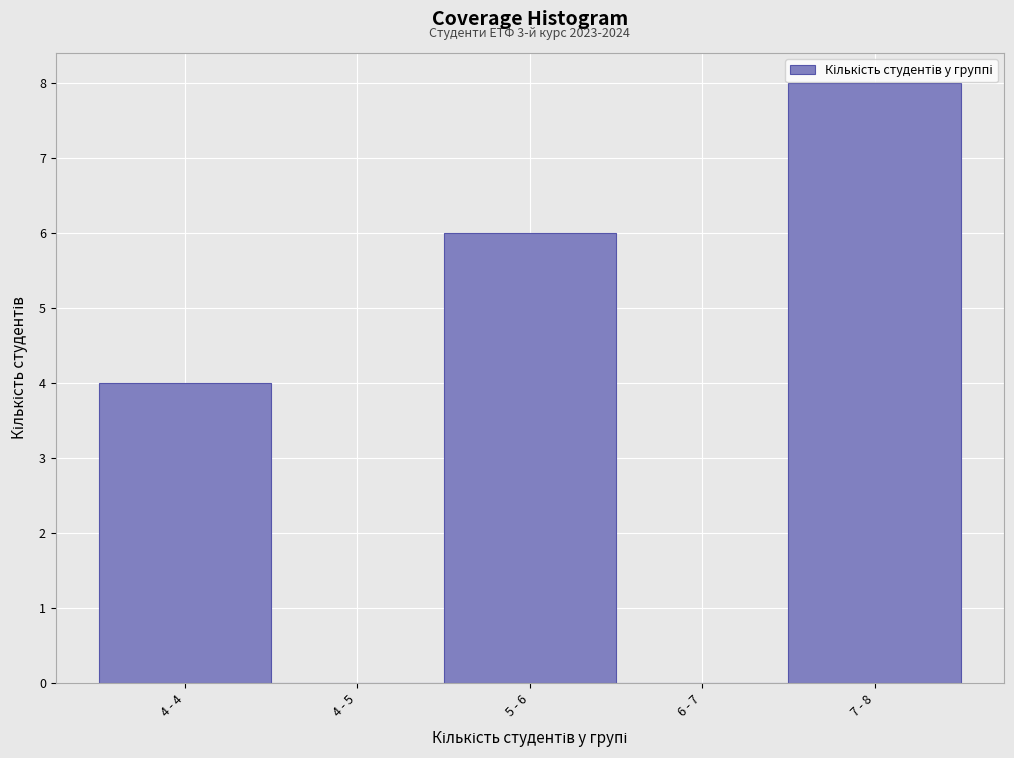

What is the sum of all values?

18